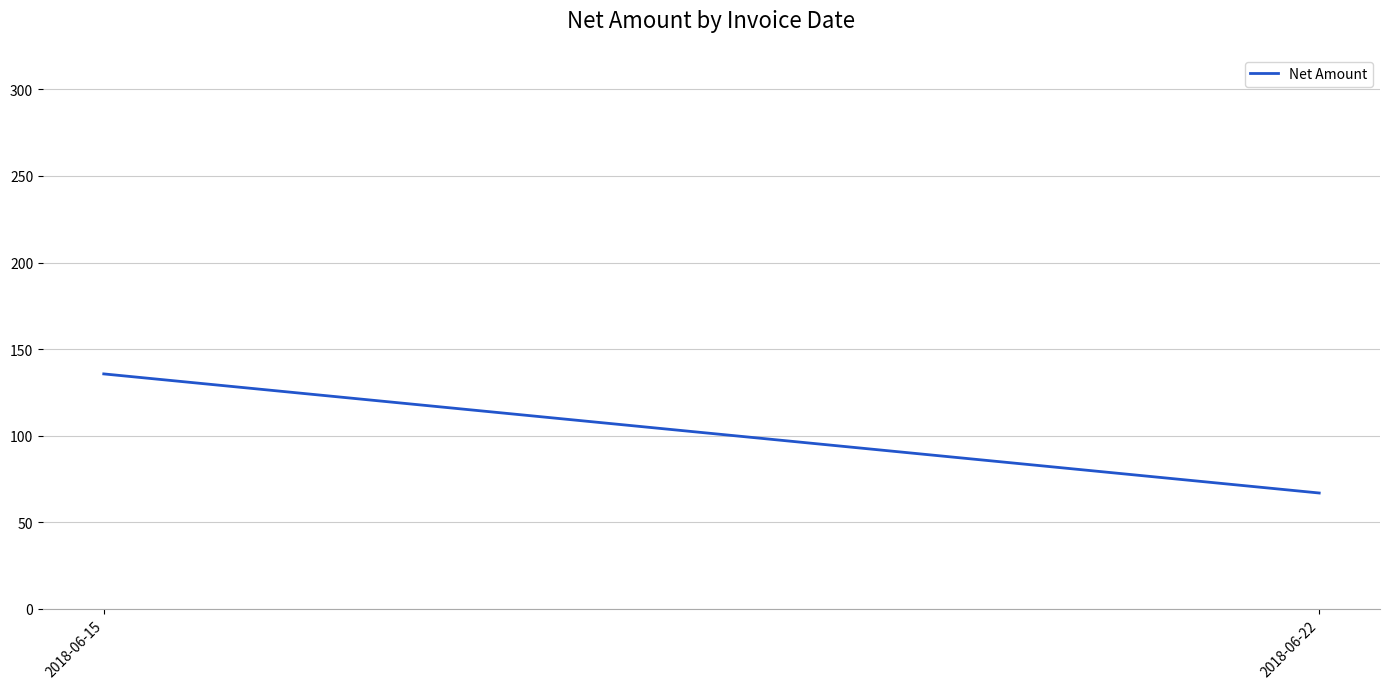

True or false: the data shows 195.0 at 2018-06-15.

False